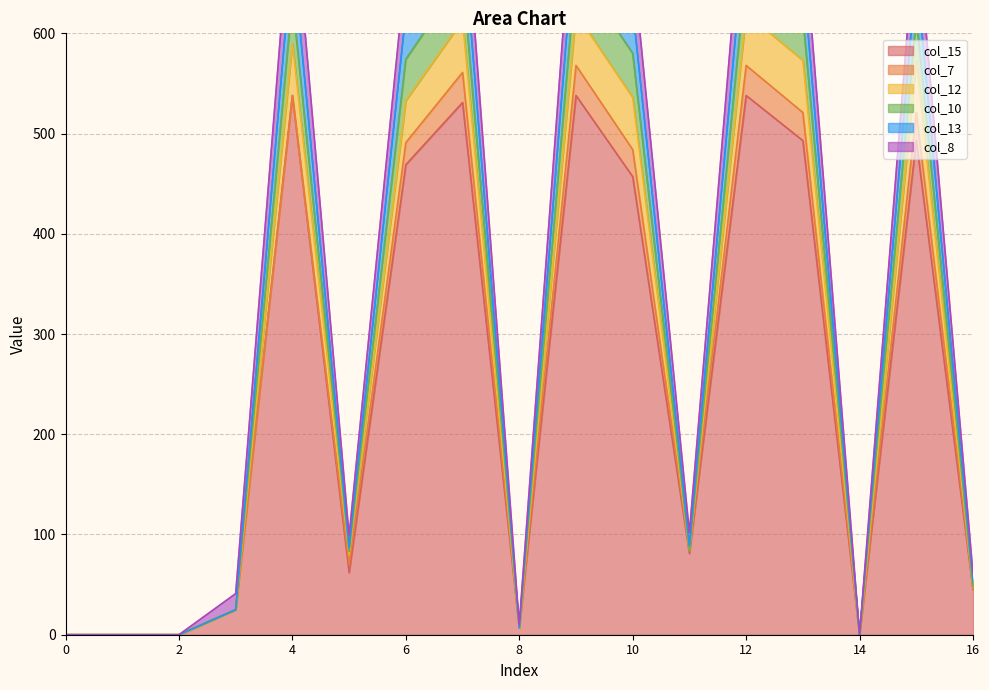

Which series has the largest total across all categories?

col_13